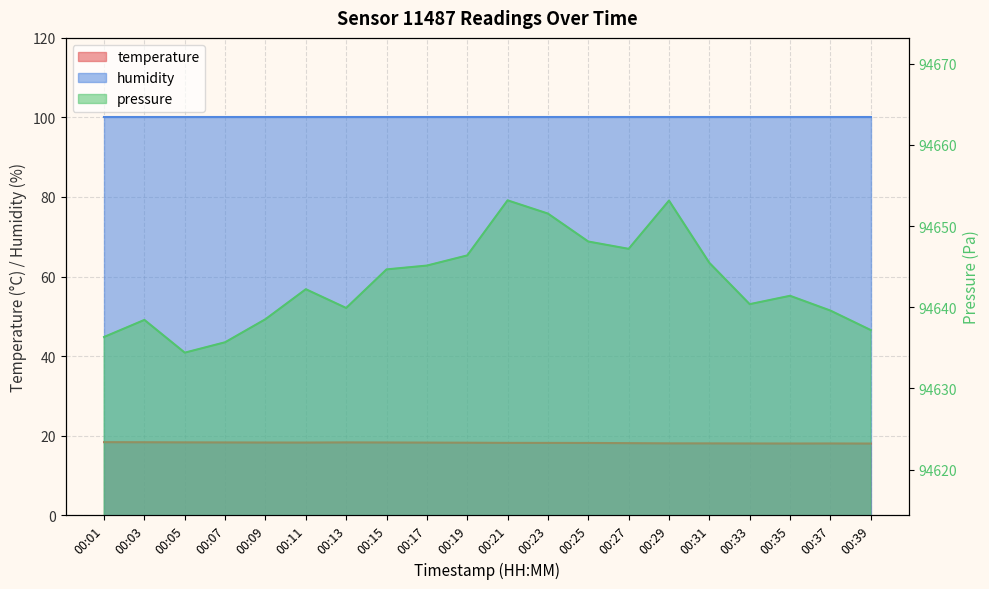

What is the maximum value shown in the chart?

18.4